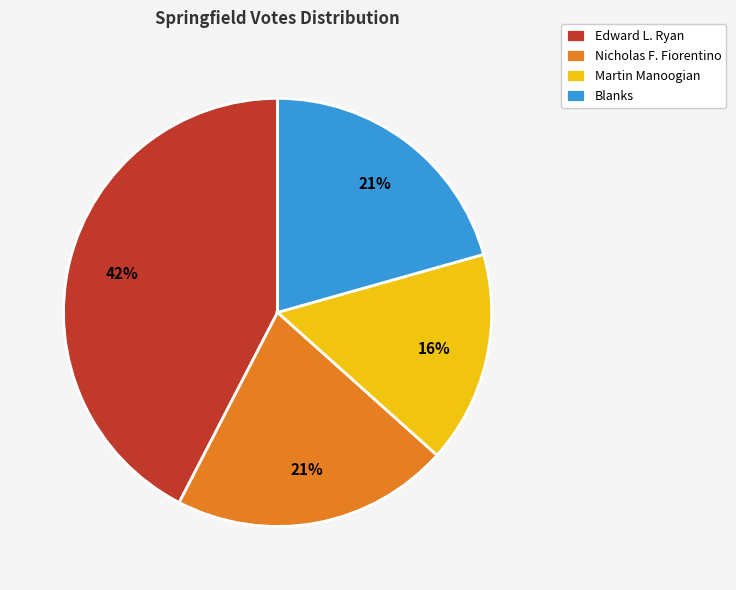

Approximately how many times larger is the value at Nicholas F. Fiorentino compared to Martin Manoogian?

1.3